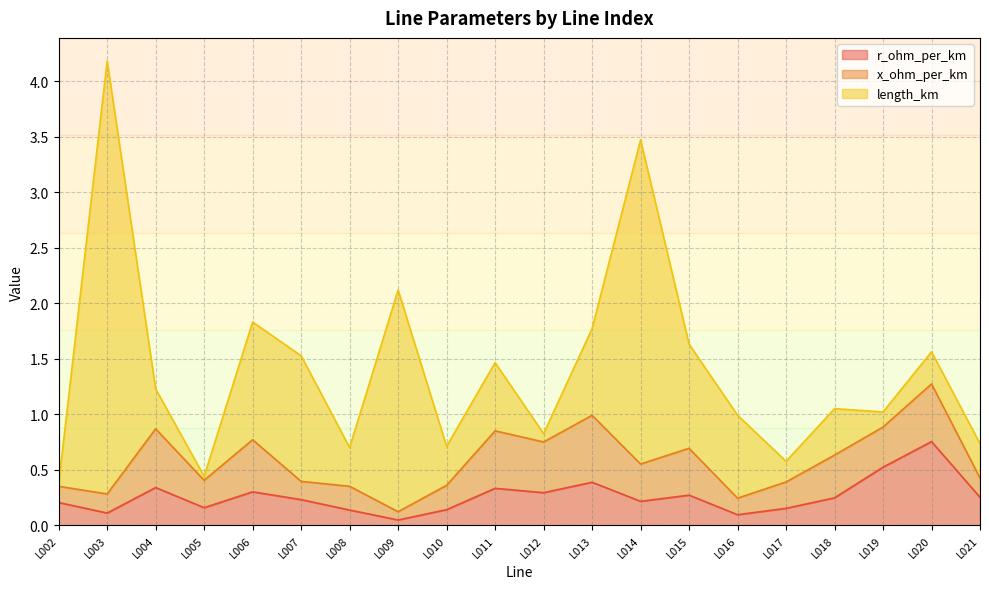

At L021, list the series in order from largest to smallest.

length_km, r_ohm_per_km, x_ohm_per_km